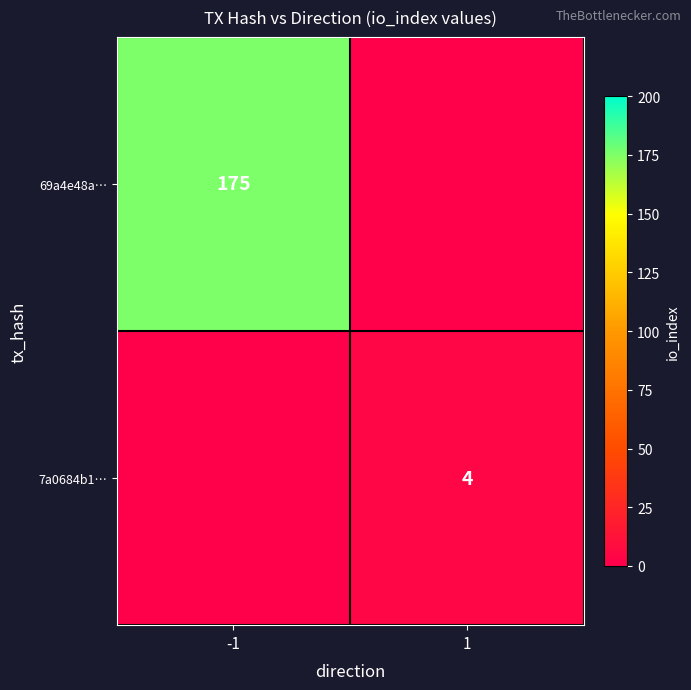

How many categories are shown in the chart?

2